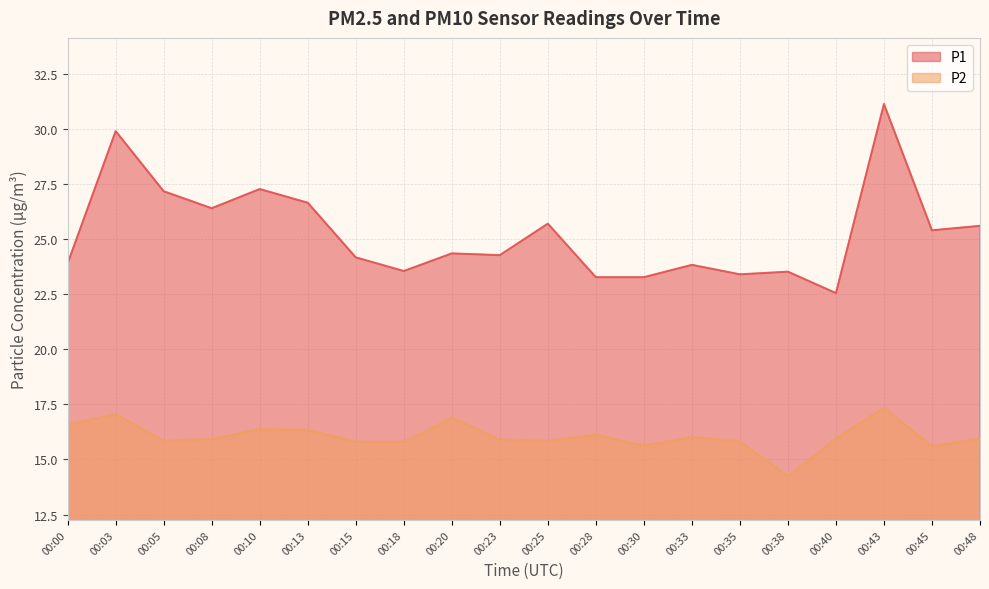

What is the average value of the P2 series?

16.1